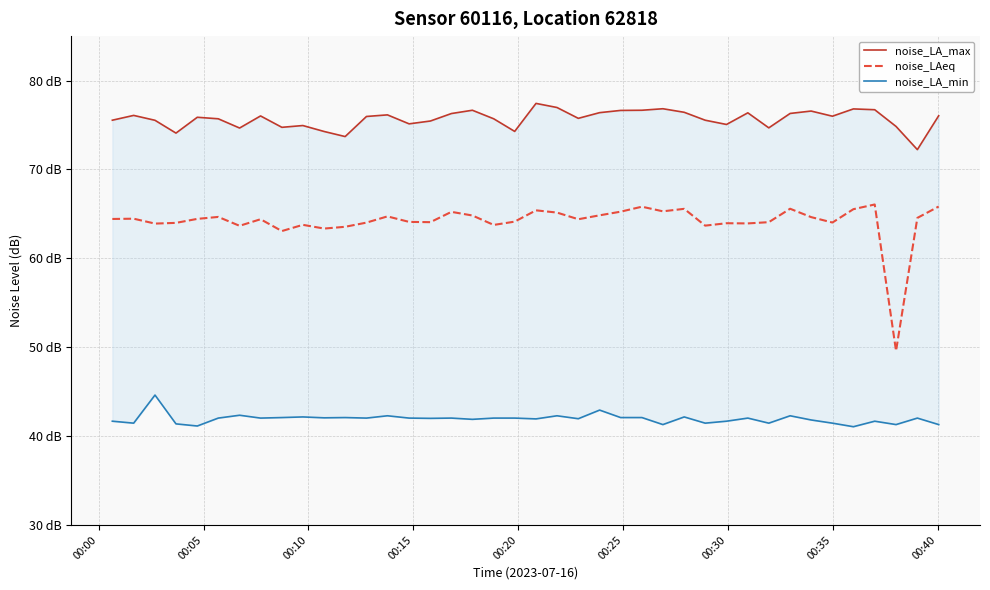

What is the greatest value displayed?

77.4